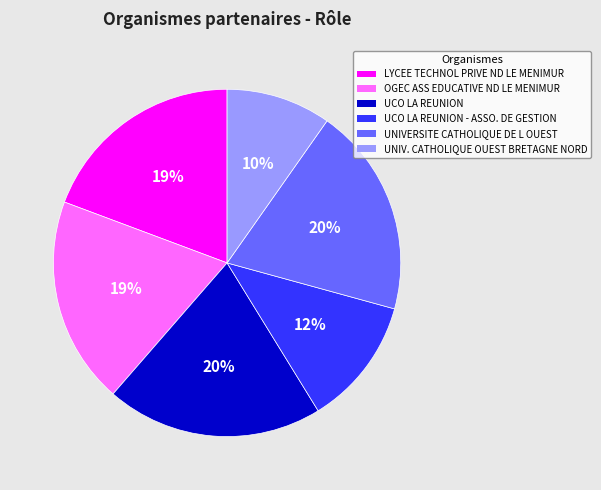

Count the number of slices in the pie.

6